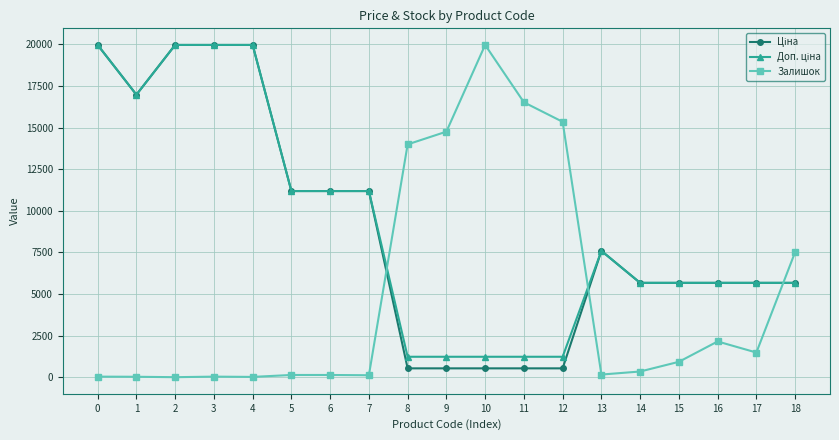

What is the total value across all series at 1?

33985.9